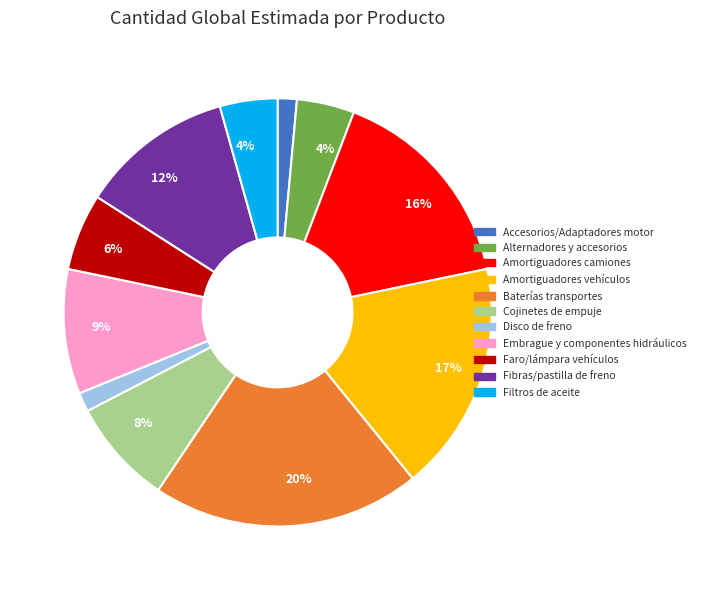

Is there any slice that represents more than half of the pie?

No